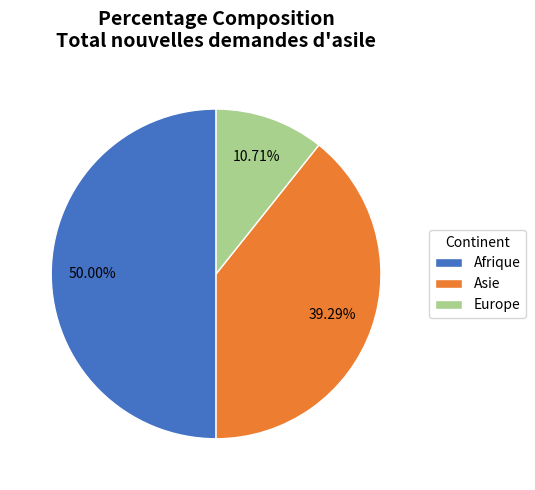

Which slice is the smallest?

Europe